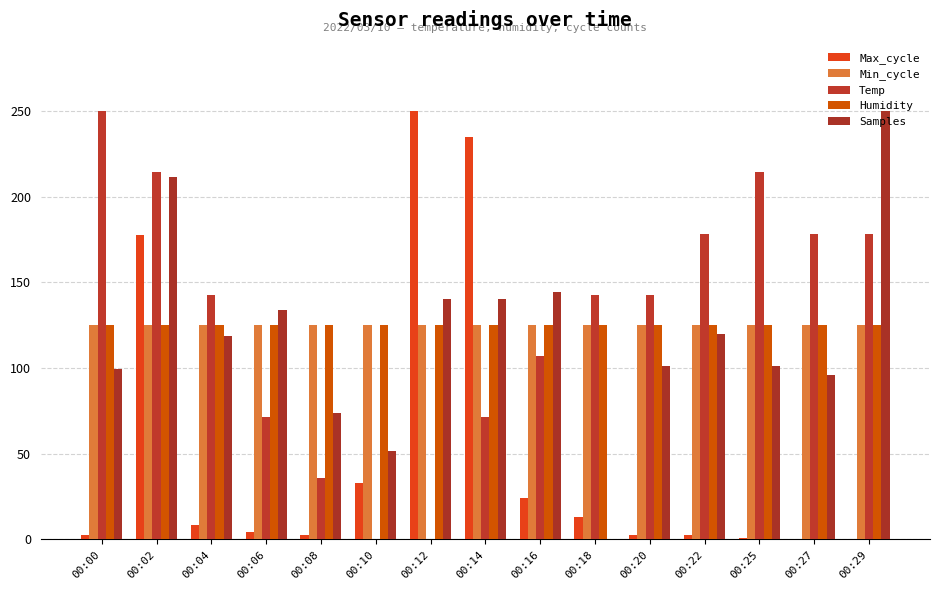

Between 00:18 and 00:20, which series saw the biggest shift?

Samples